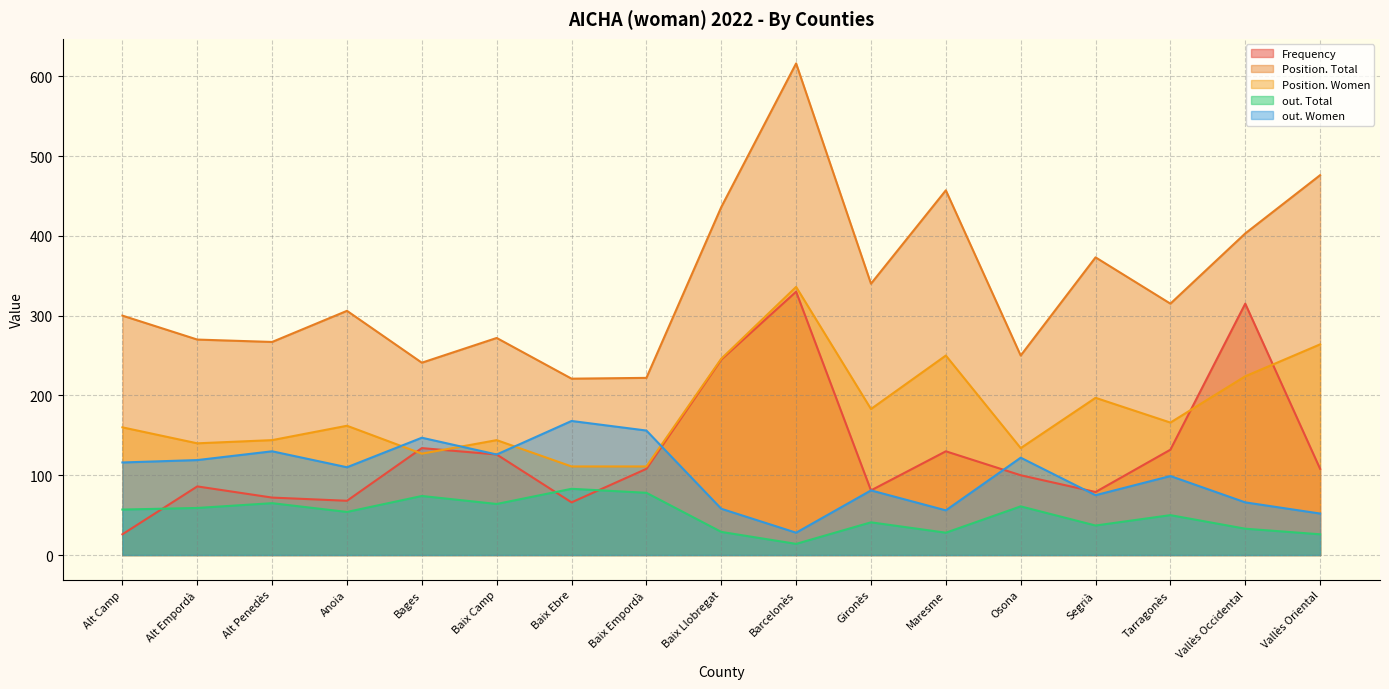

Does the chart have visible grid lines?

Yes